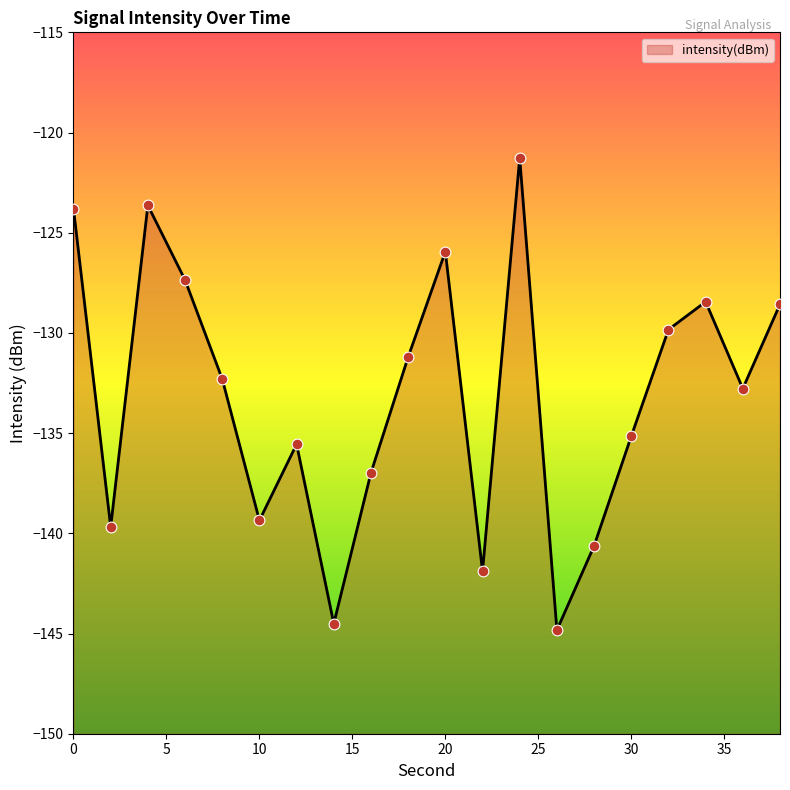

Which has a higher value, 26 or 32?

32